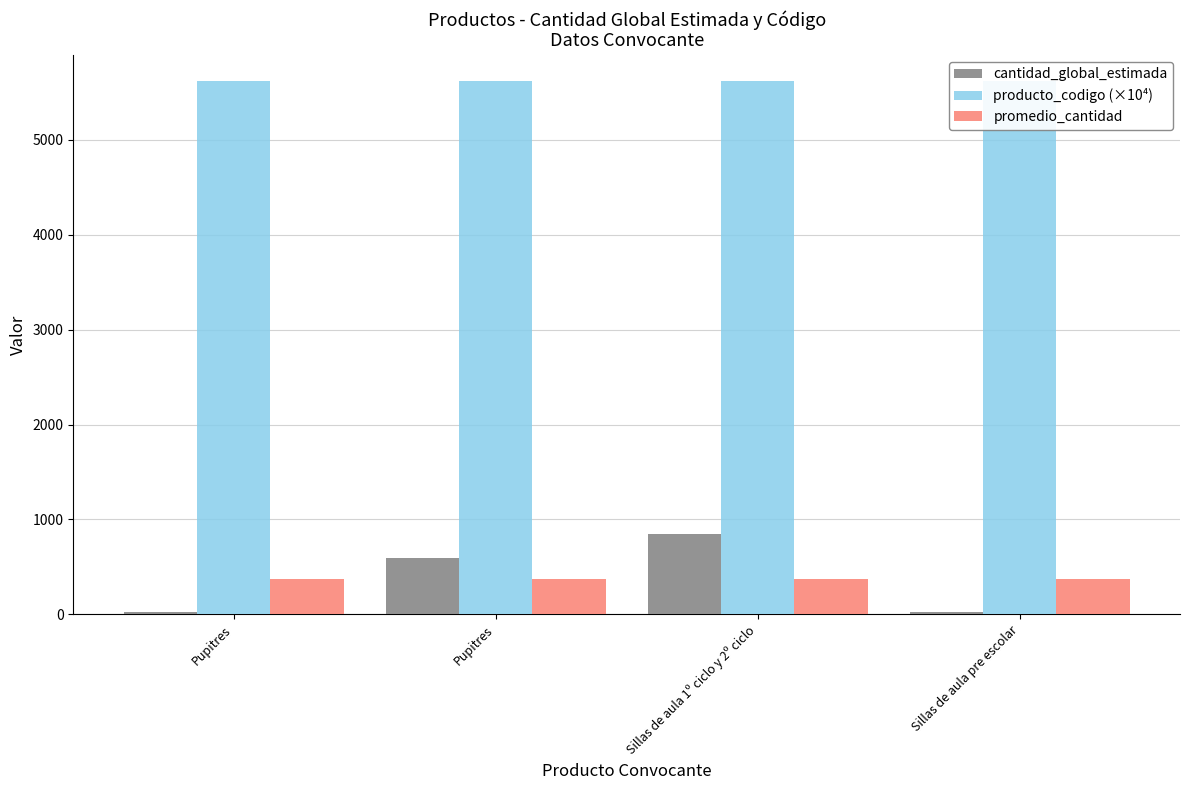

What is the difference between the highest and lowest values at Pupitres?

5582.2